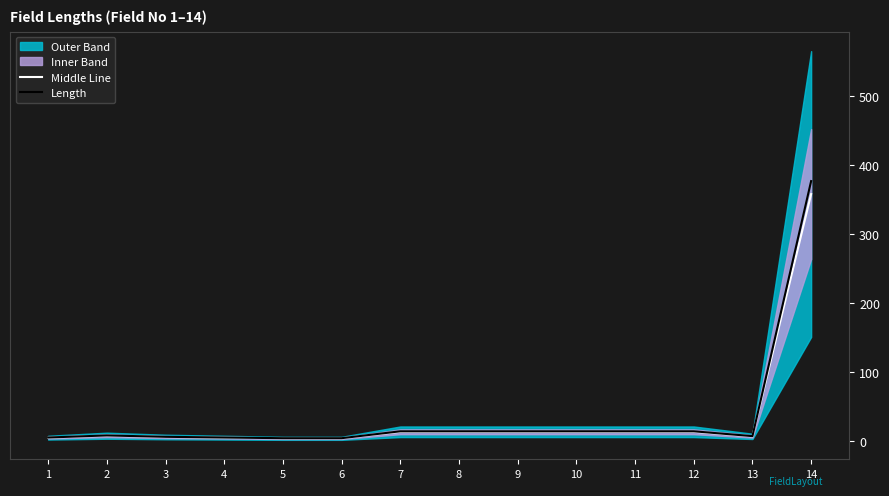

Does the chart display data point markers on the line(s)?

No